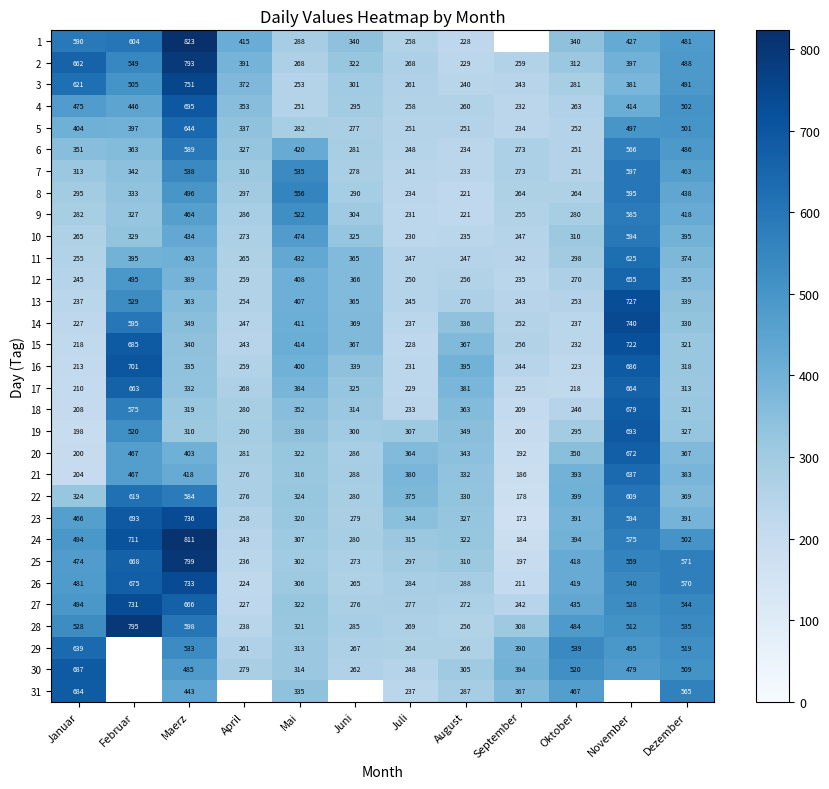

At which label is 15 closest to 470?

Mai